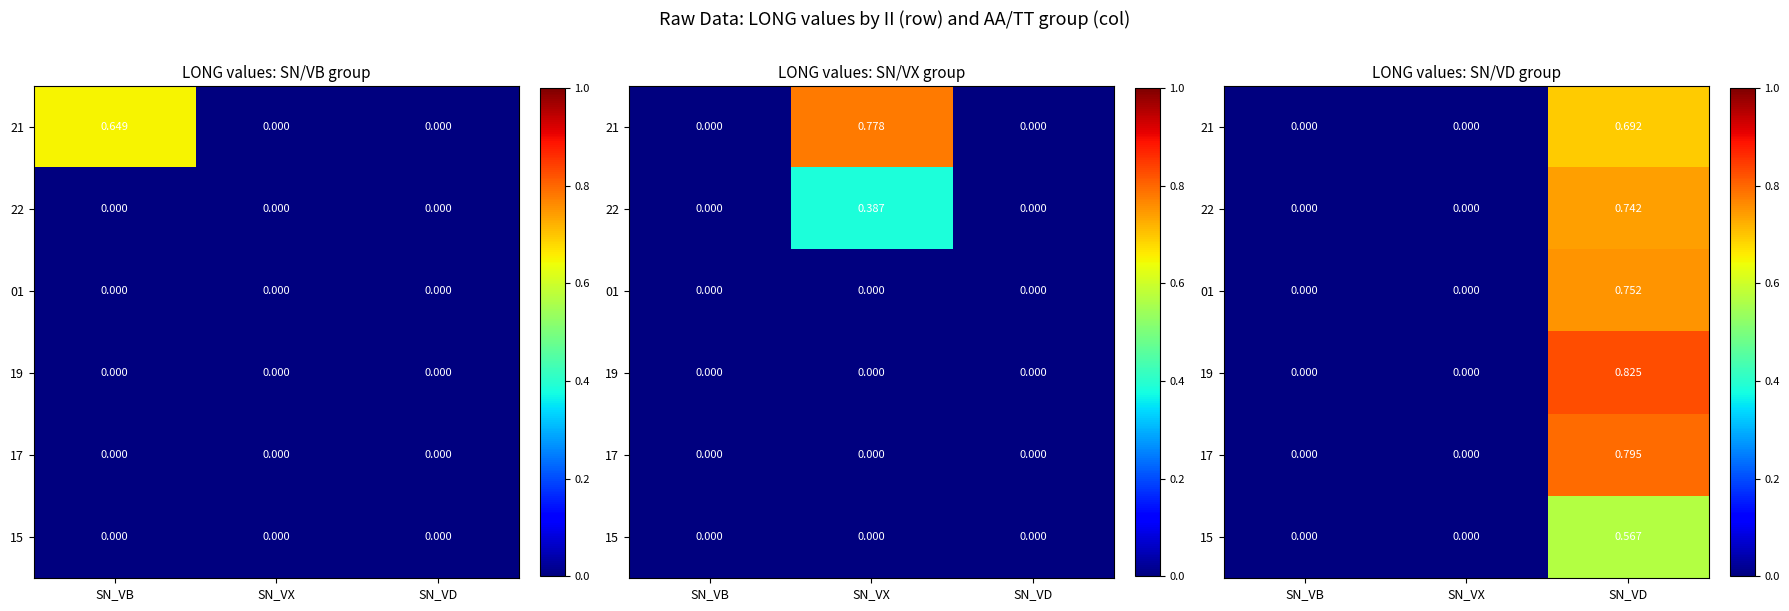

Which category has the highest value in the 17 series?

SN_VD